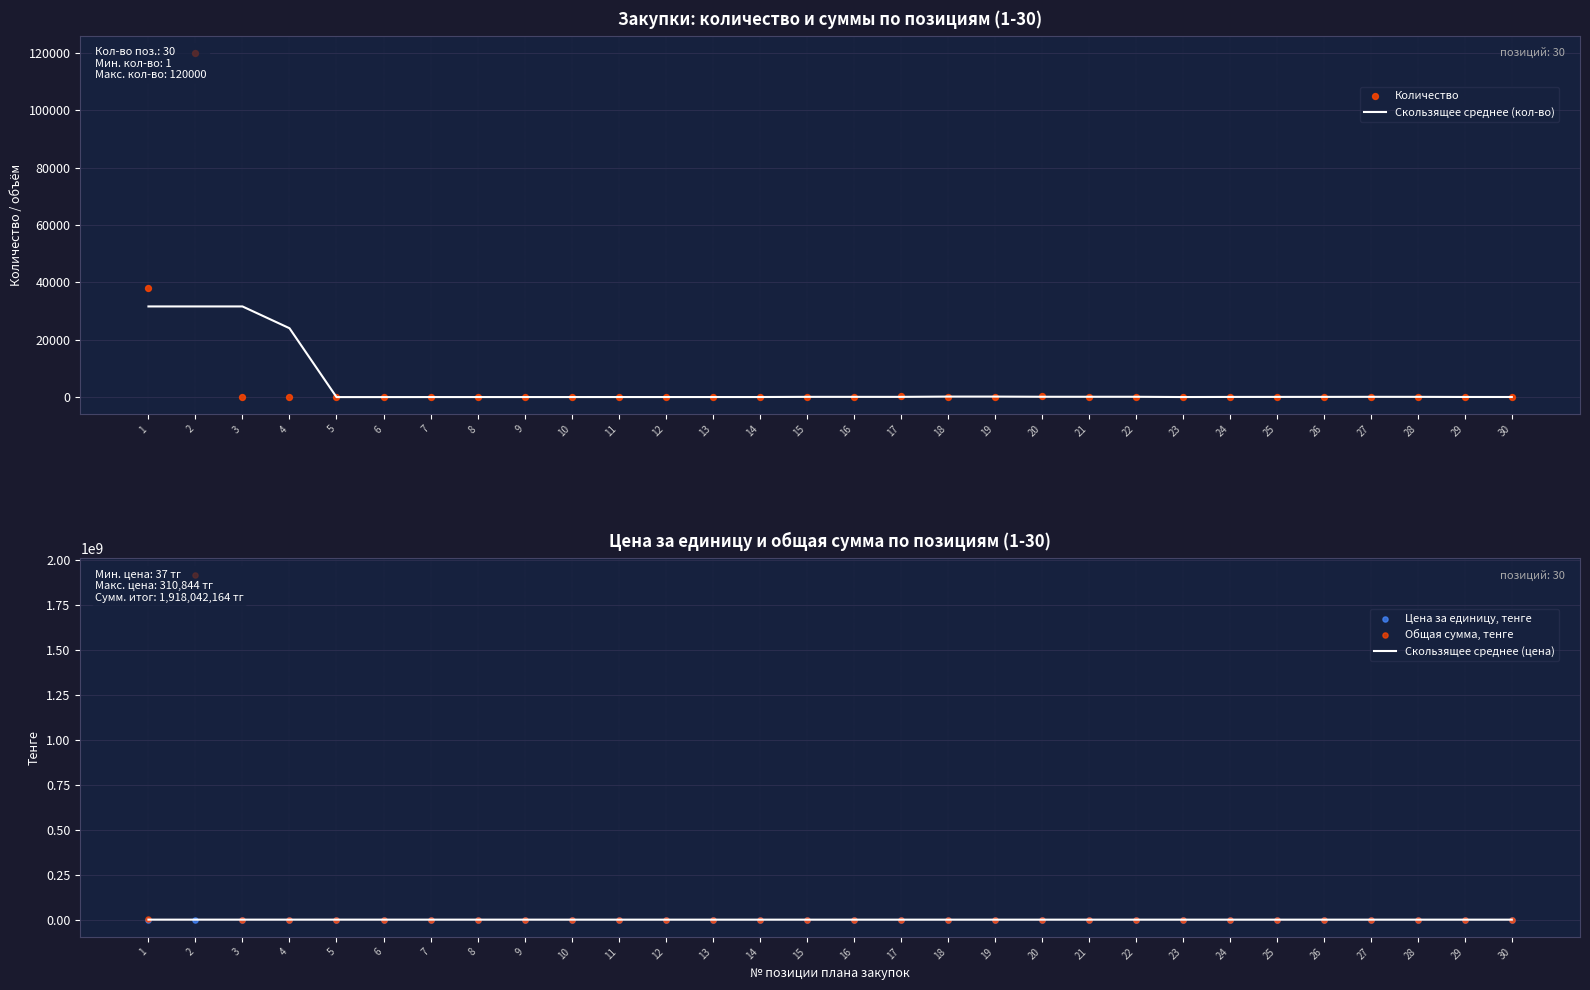

Which series contains the lowest Y value?

Скользящее среднее (кол-во)